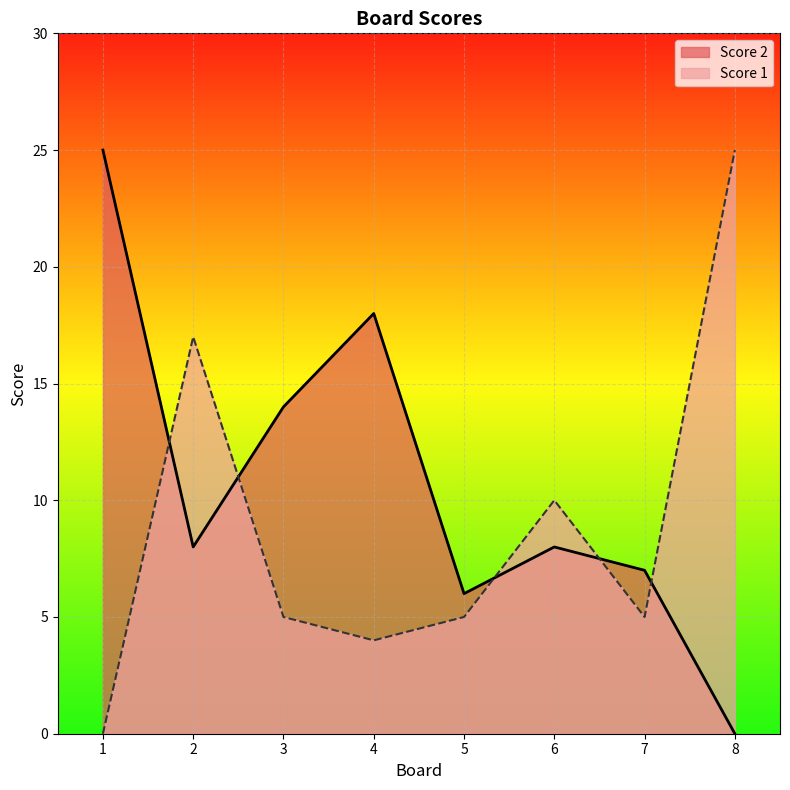

What is the value of the Score 1 point at the 2nd from the left?

17